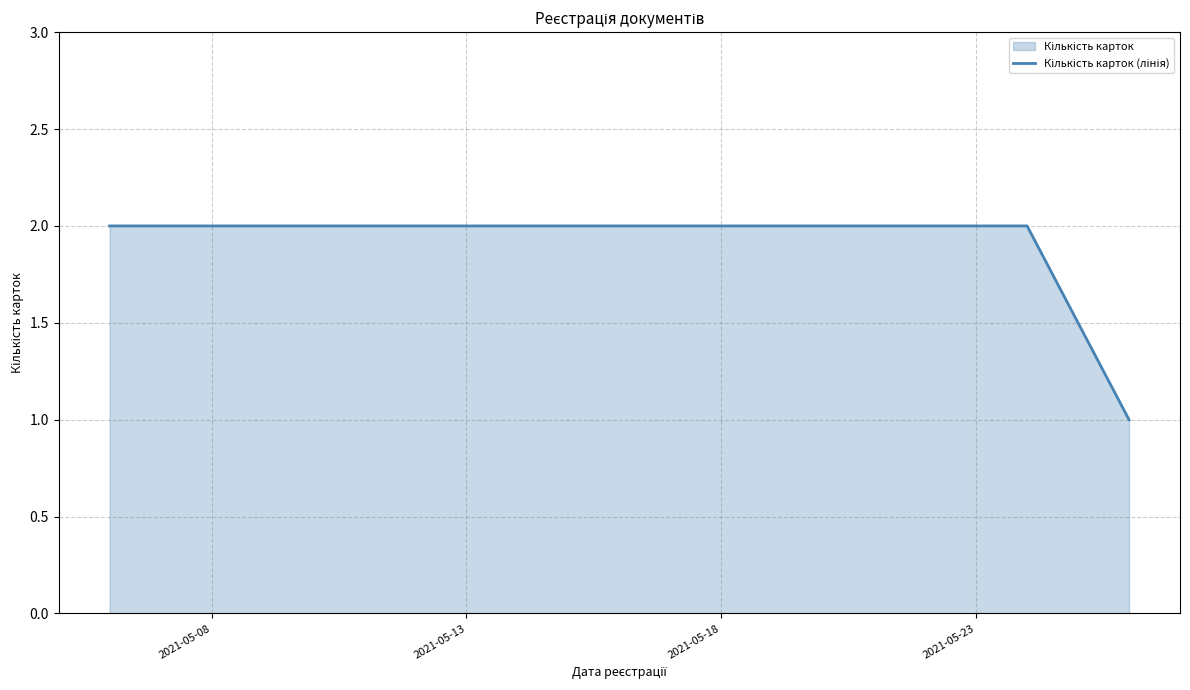

What is the sum of all values?

5